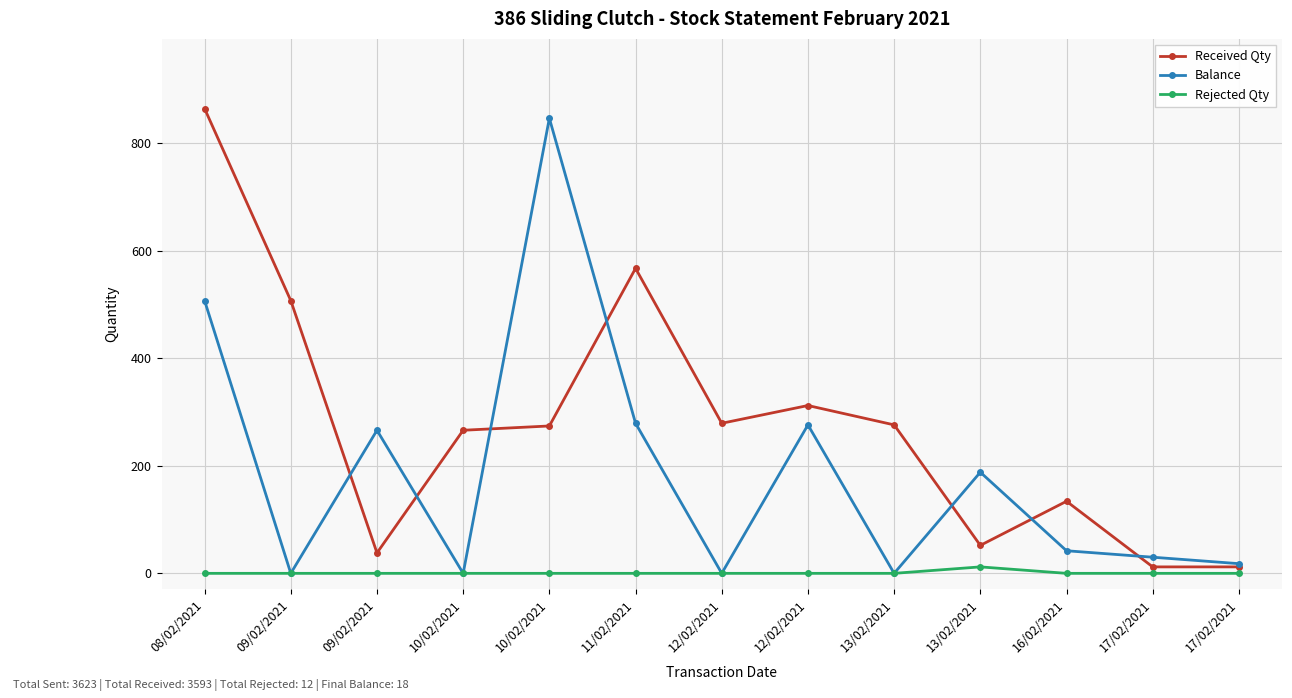

The value of Balance at 12/02/2021 is 0. True or false?

True